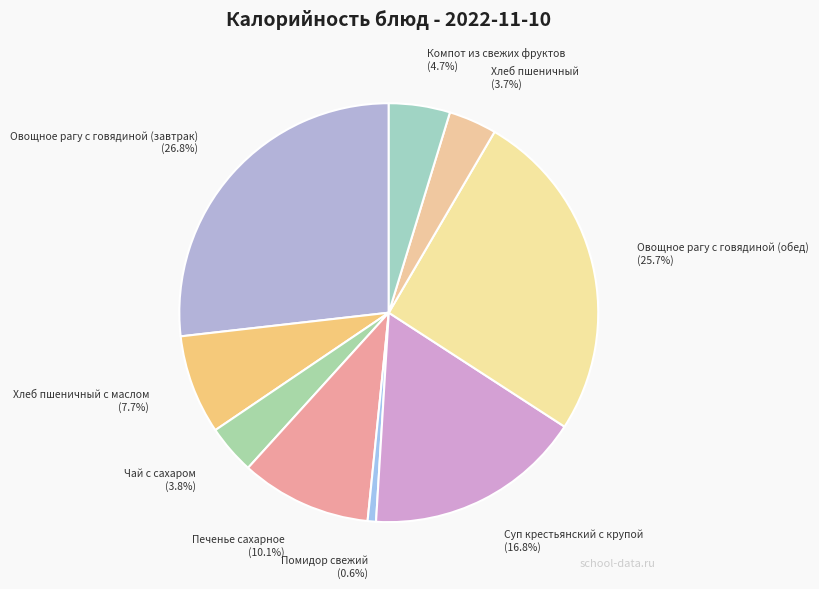

How many segments does this pie chart have?

9